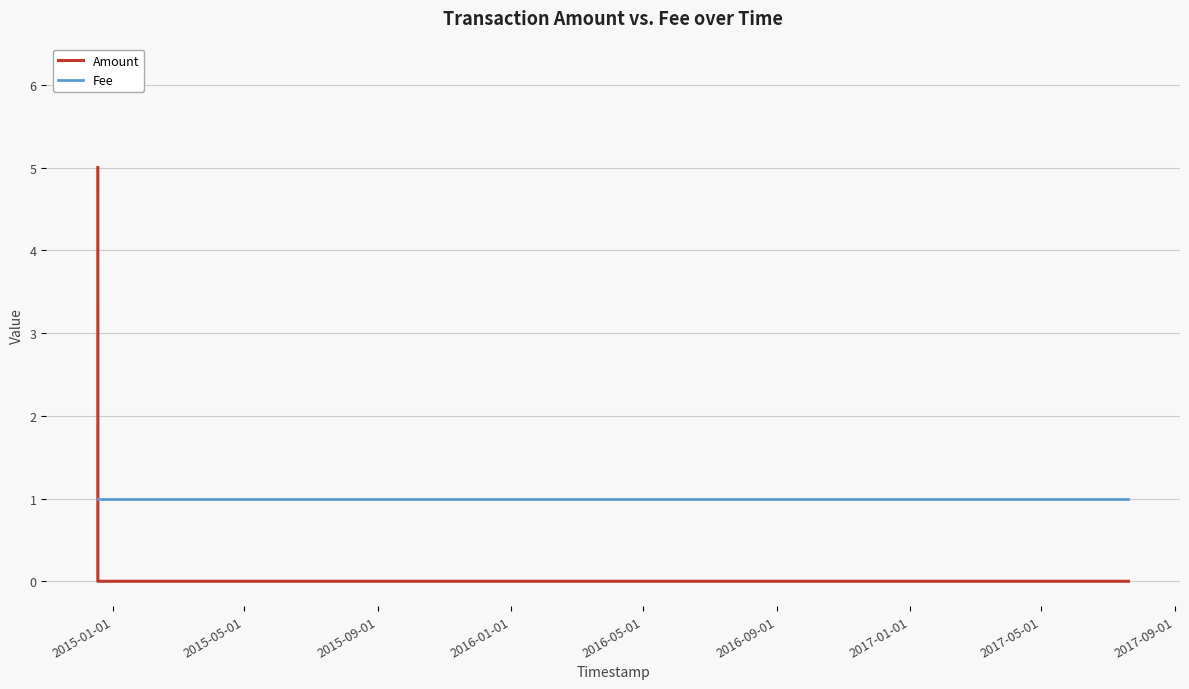

Reading right to left, what are all the values shown in this chart?

Amount: 0	0	0	0	3	4	5
Fee: 1	1	1	1	1	1	1